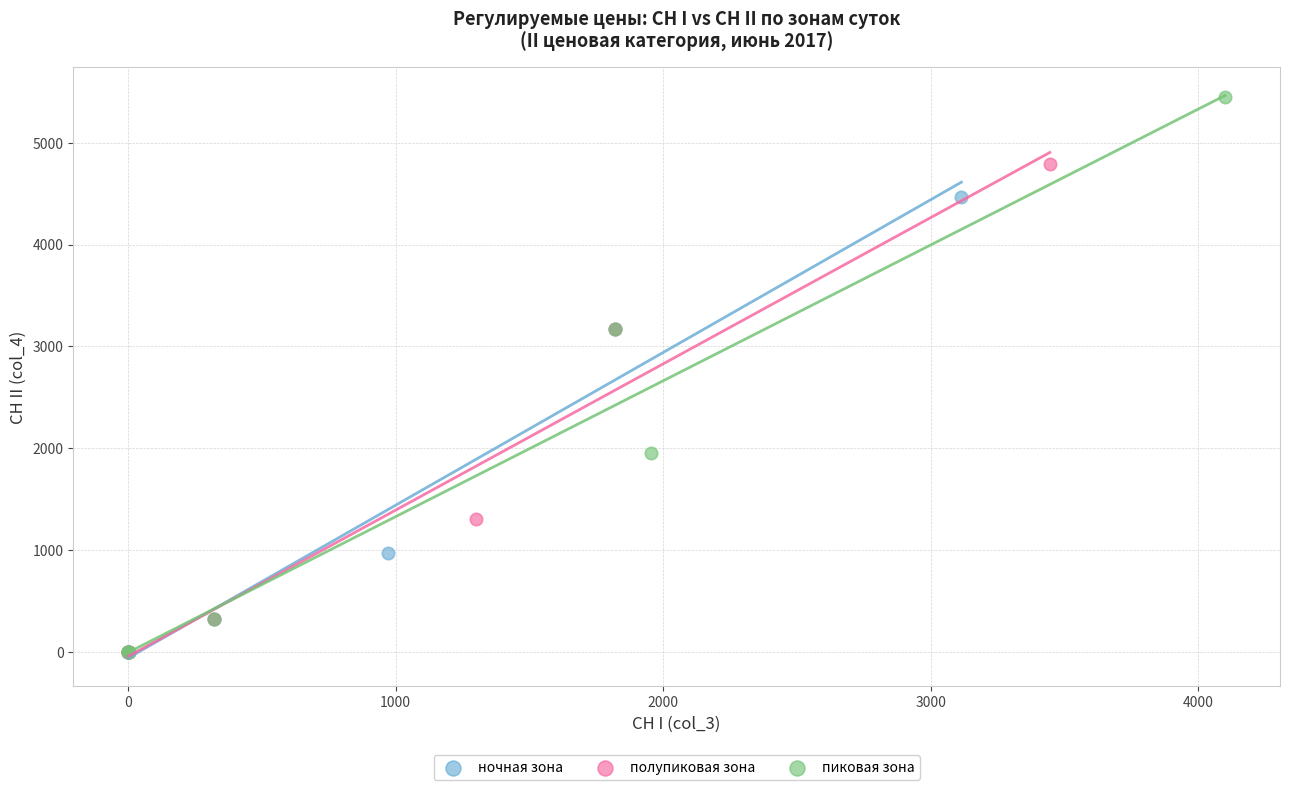

Which series has the widest spread of Y values?

пиковая зона